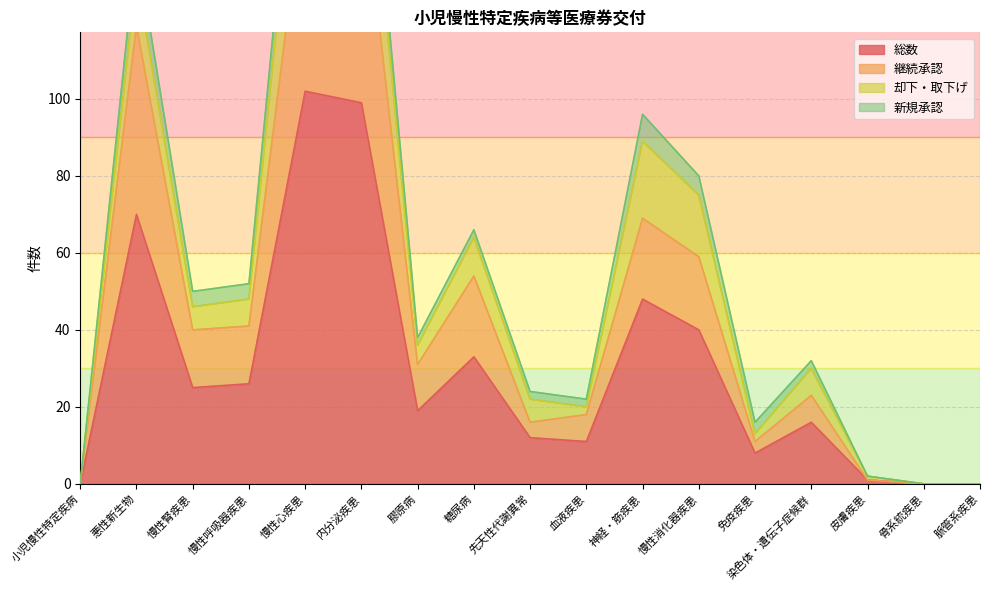

At which category is the sum across all series the highest?

慢性心疾患